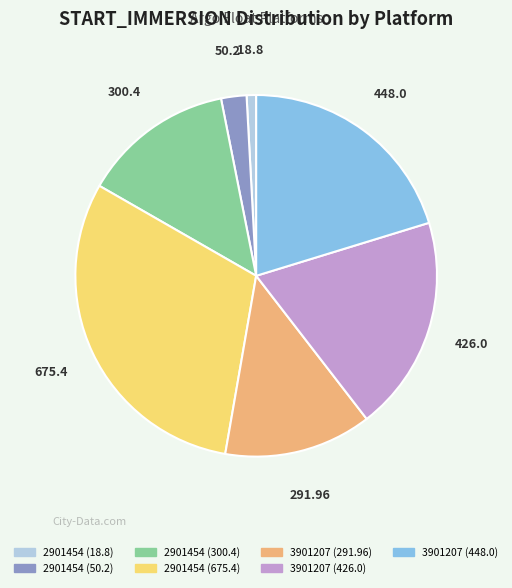

How many segments does this pie chart have?

7